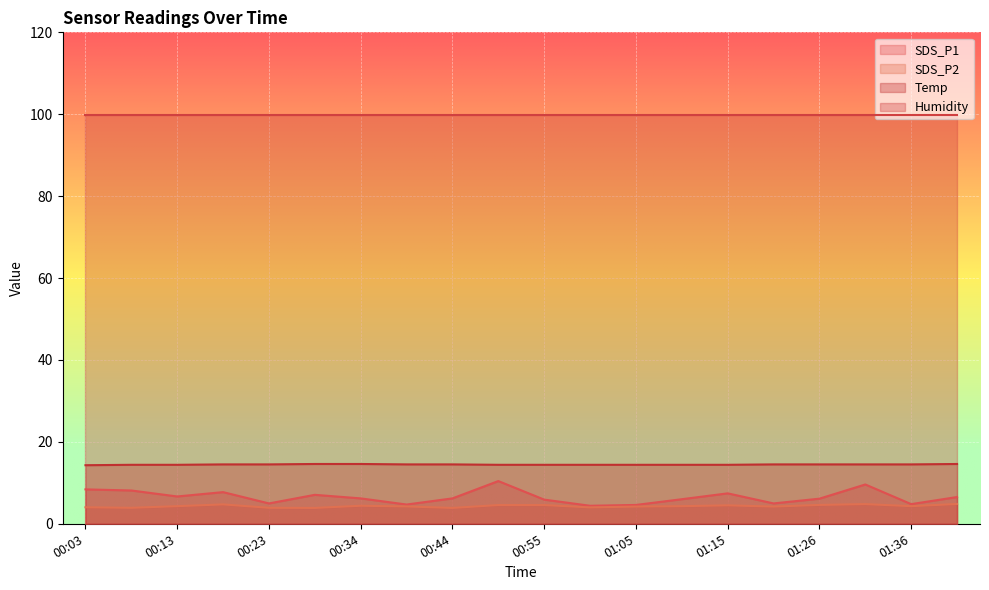

What are all the series names shown in the legend?

SDS_P1, SDS_P2, Temp, Humidity